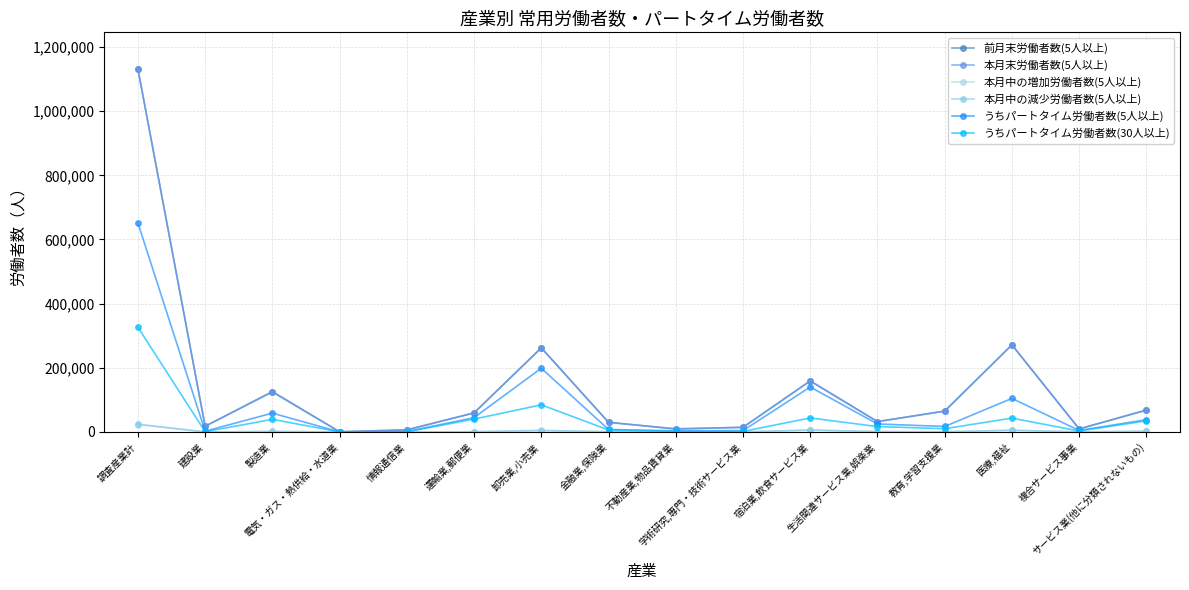

True or false: 本月中の減少労働者数(5人以上) and 前月末労働者数(5人以上) intersect in this chart.

False